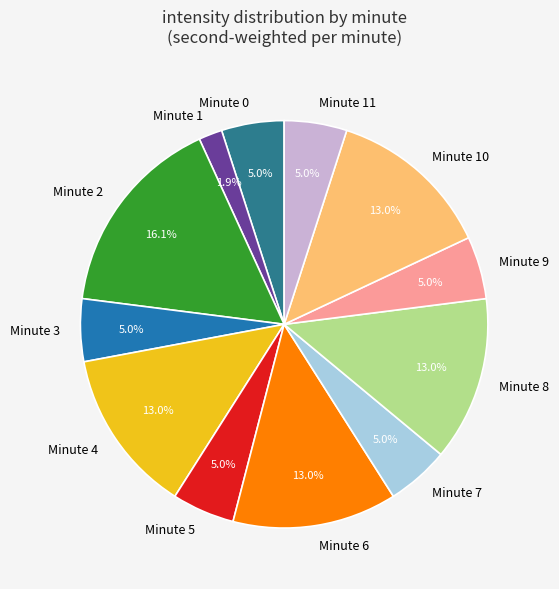

What percentage is NOT represented by Minute 8?

87.0%